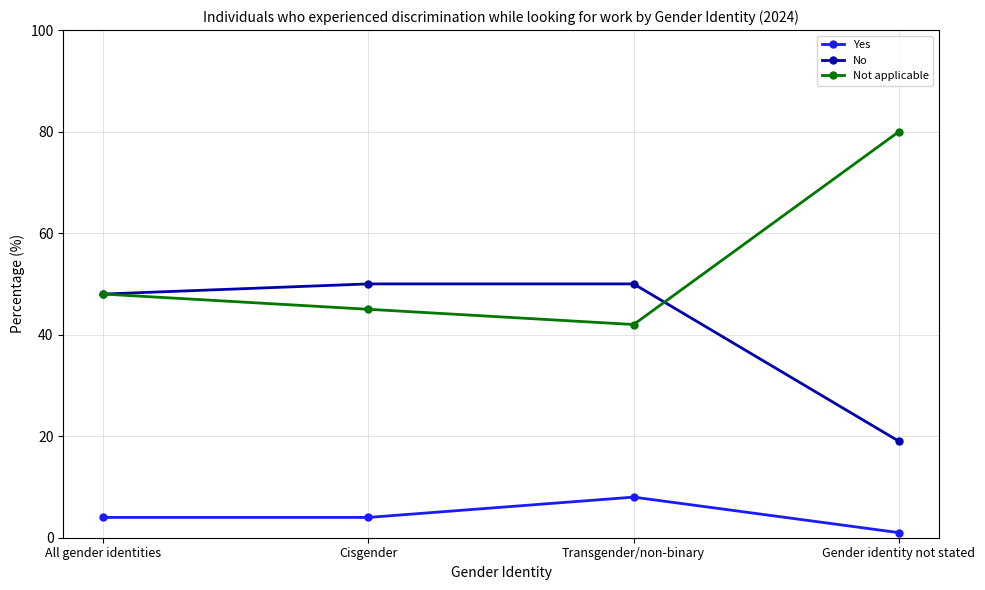

Which series has the widest spread of values?

Not applicable